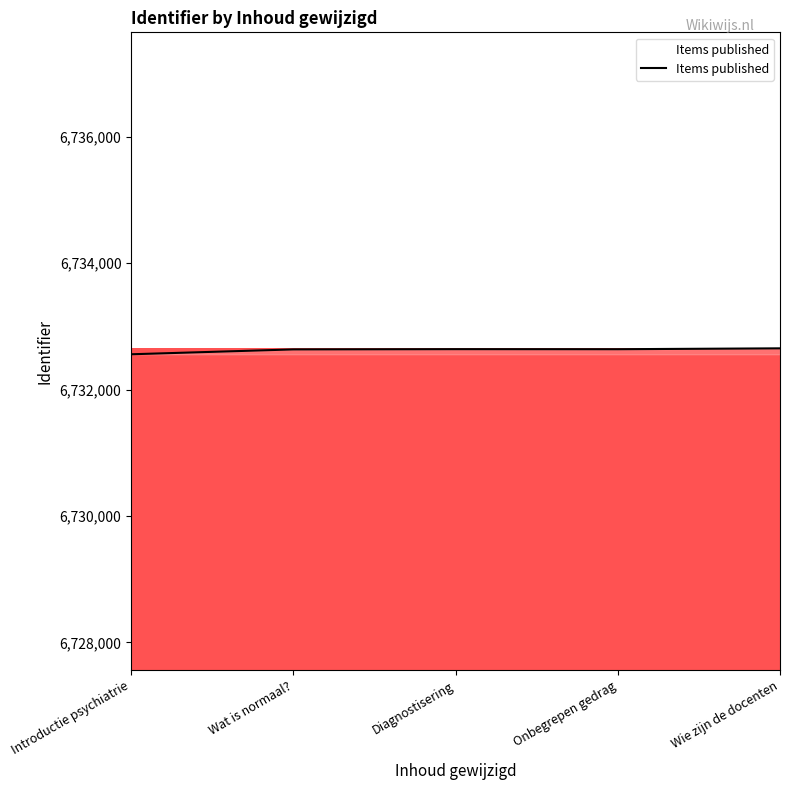

Approximately how many times larger is the value at Wie zijn de docenten compared to Wat is normaal??

1.0